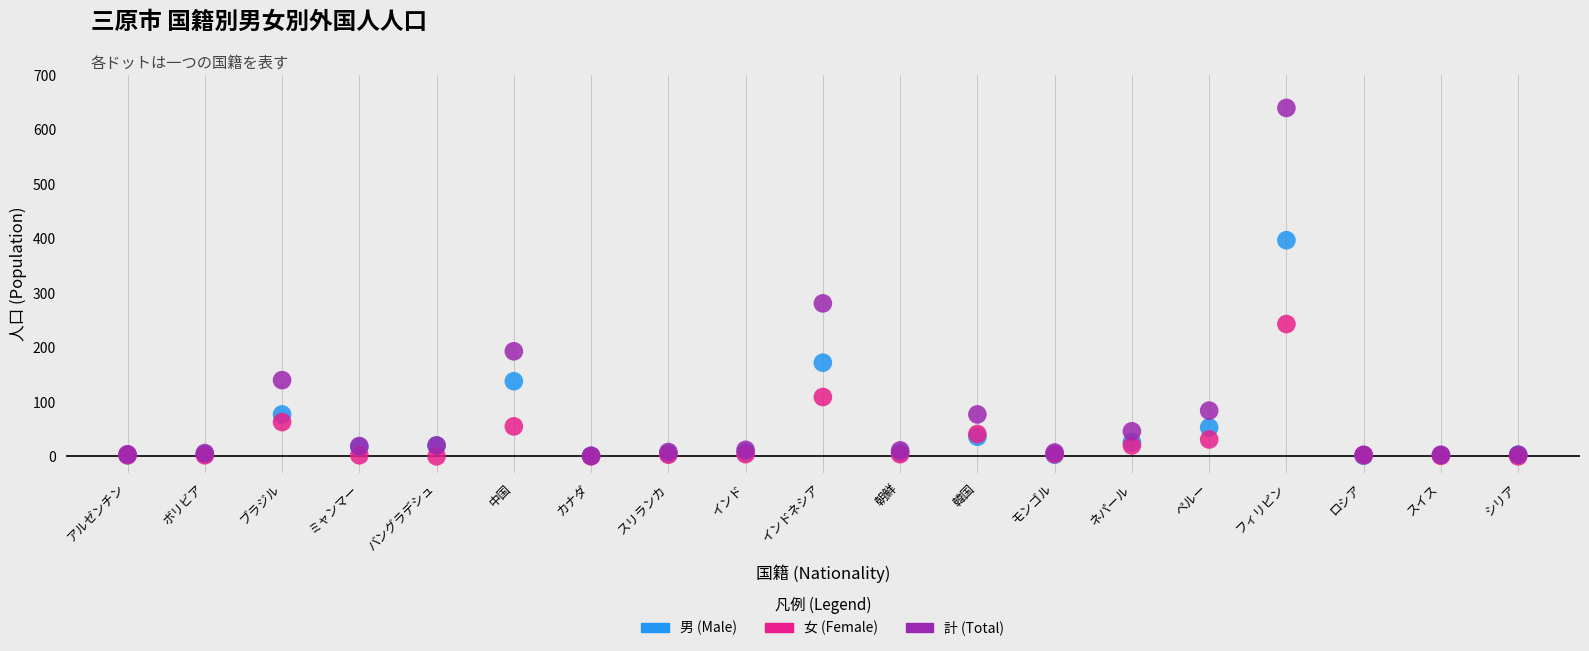

Which series has the largest Y range (max minus min)?

計 (Total)